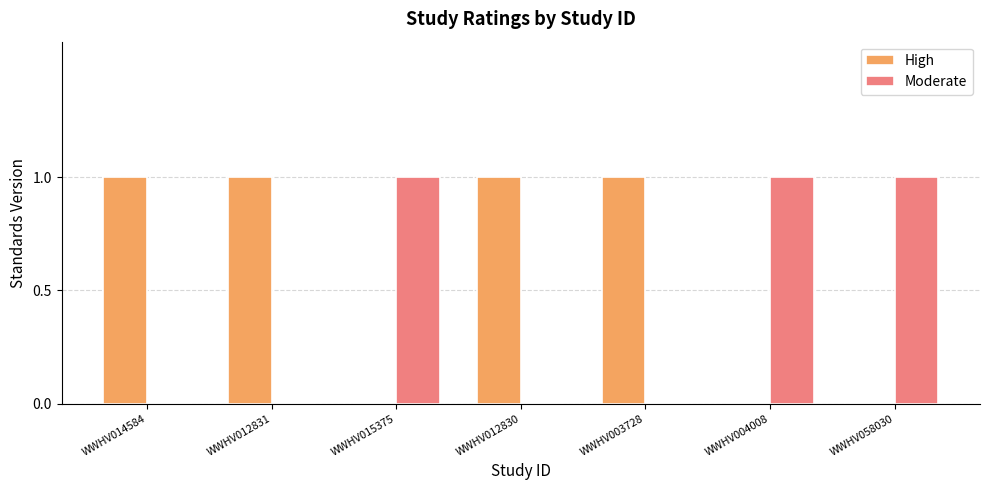

Is the value of Moderate at WWHV012831 greater than the value of High at WWHV012831?

No